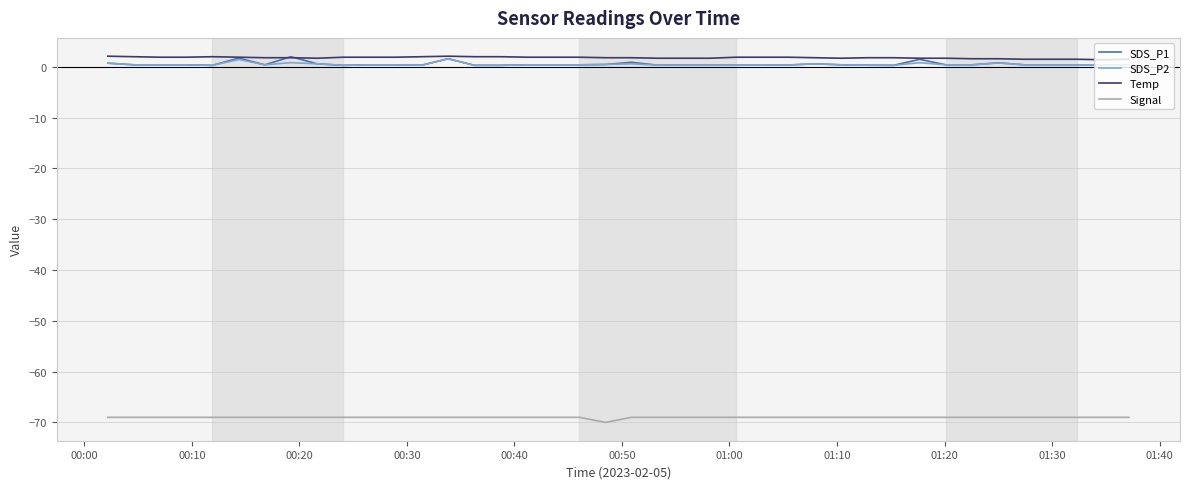

True or false: SDS_P1 and Signal cross at least once.

False